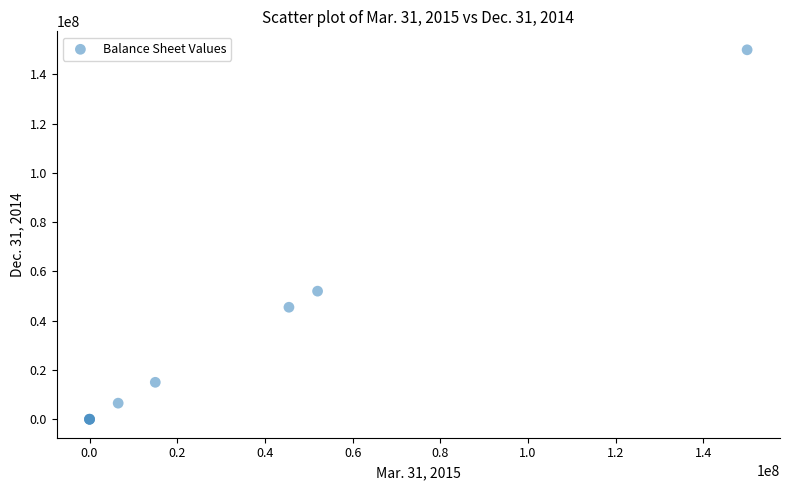

What Y value in the scatter plot is closest to 75000000?

52006000.0